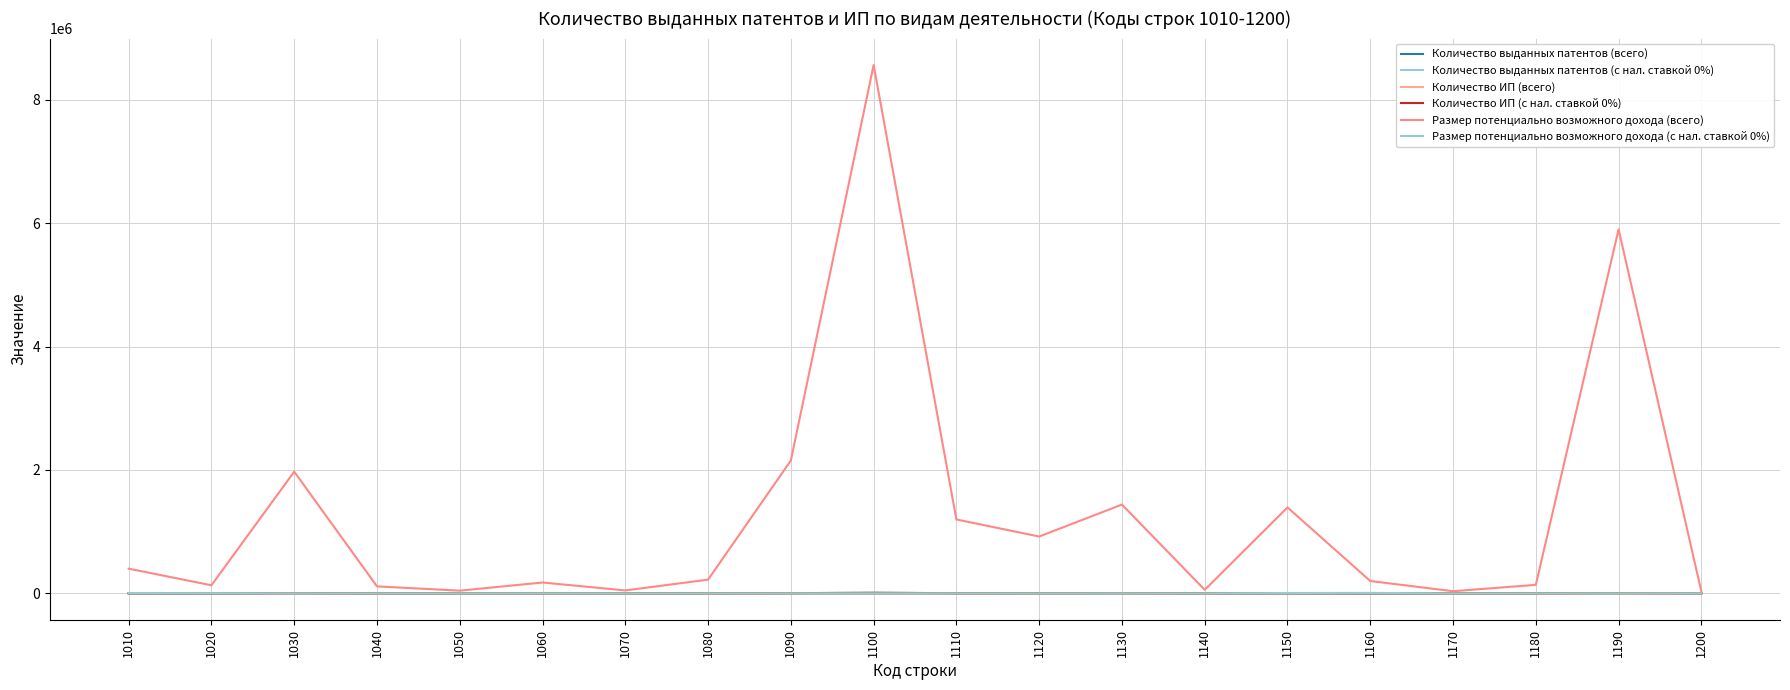

Is this an area chart (filled region under the line)?

No